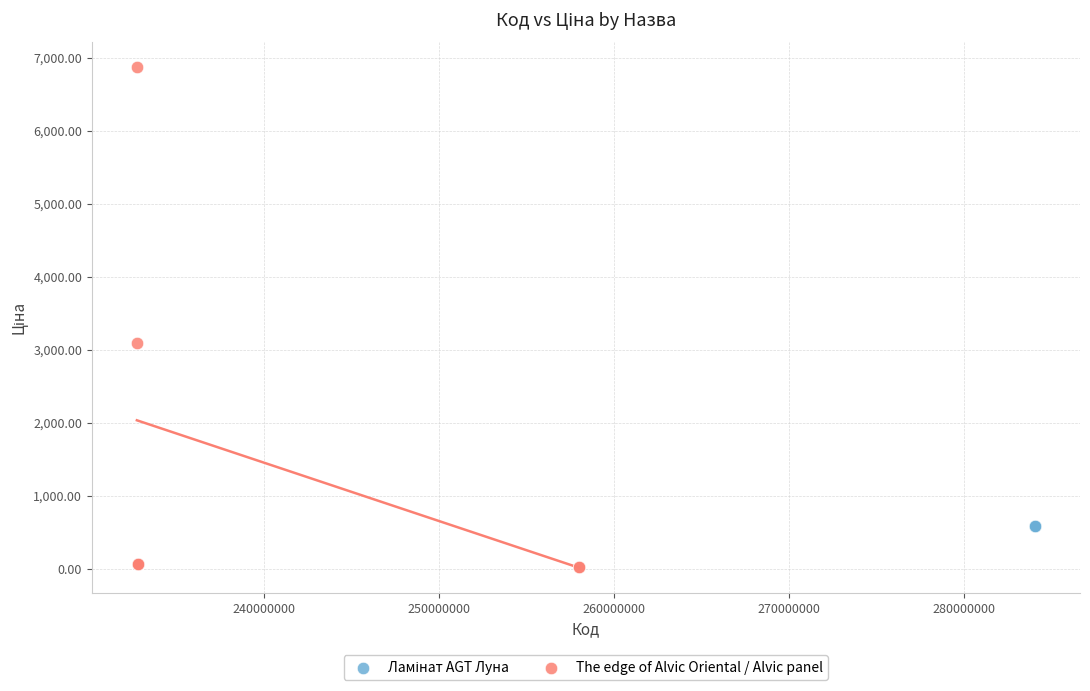

Which series contains the highest Y value?

The edge of Alvic Oriental / Alvic panel